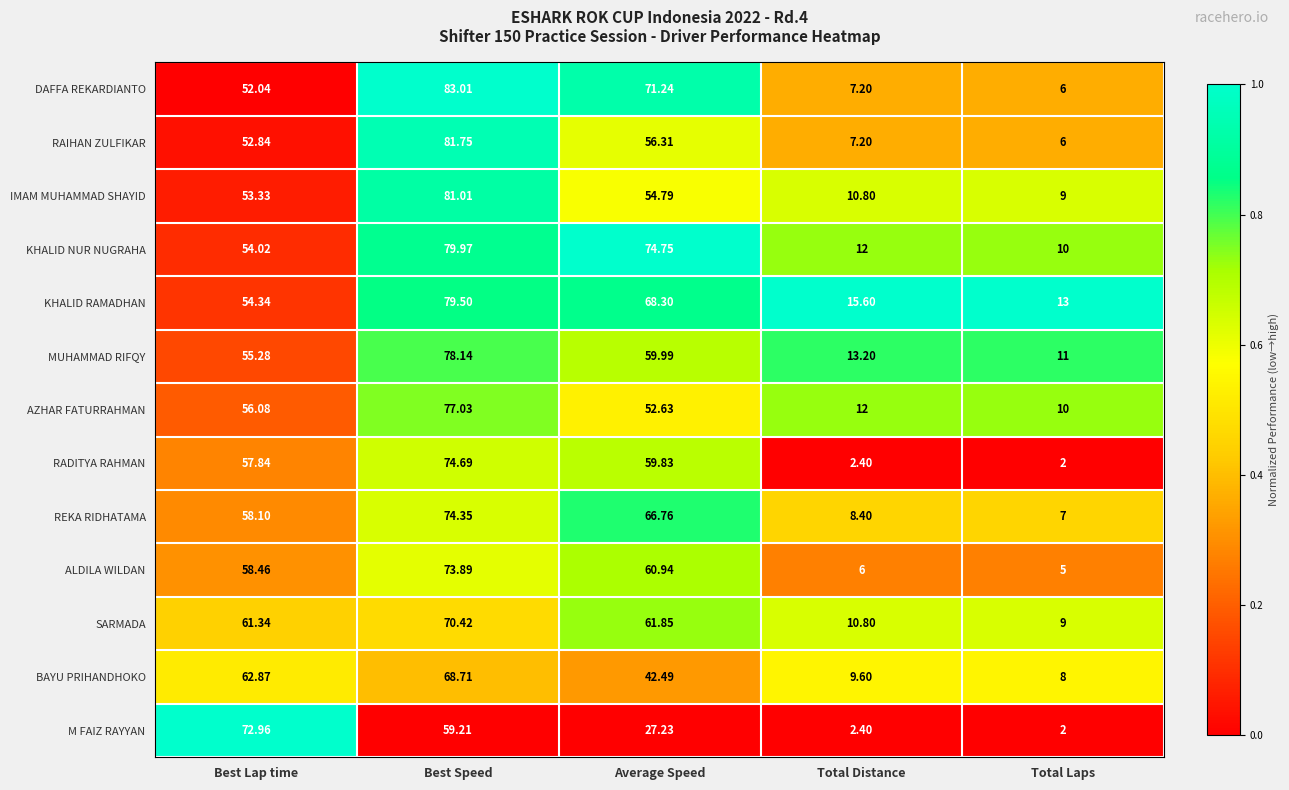

At which category is the sum across all series the highest?

Best Speed